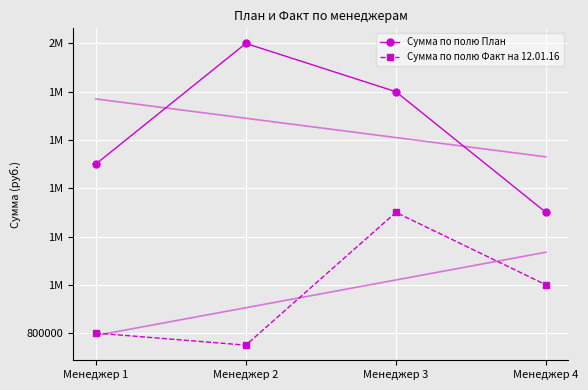

What is the greatest value displayed?

2000000